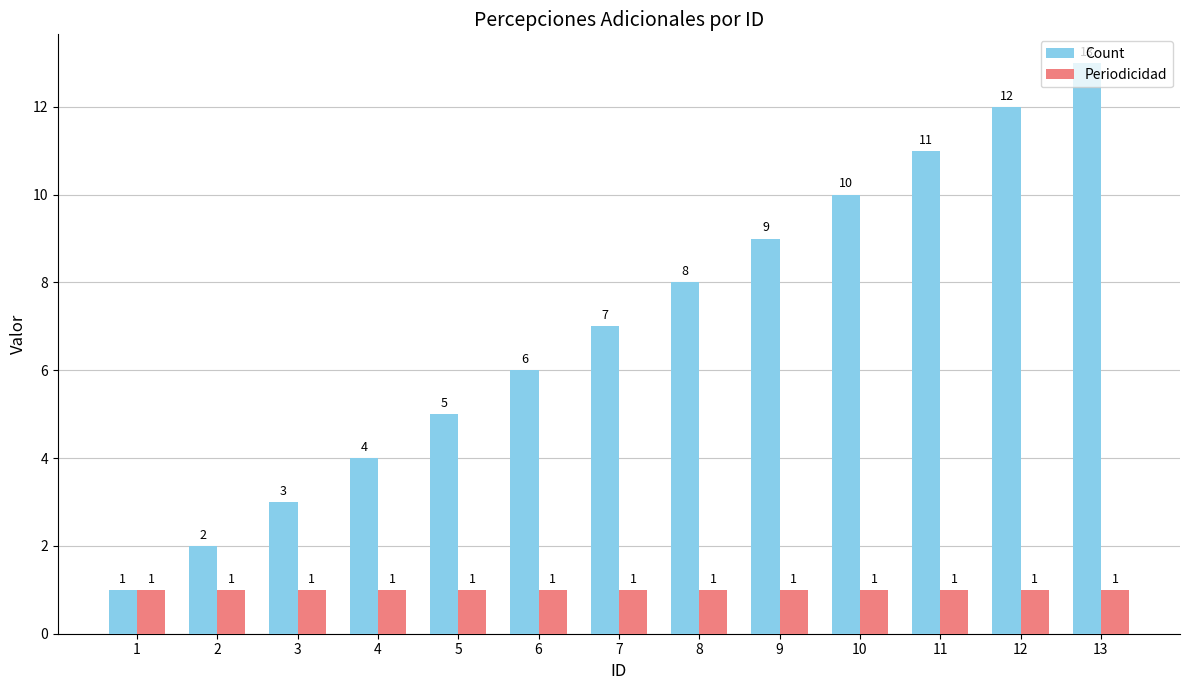

How many bars are there in each group?

2